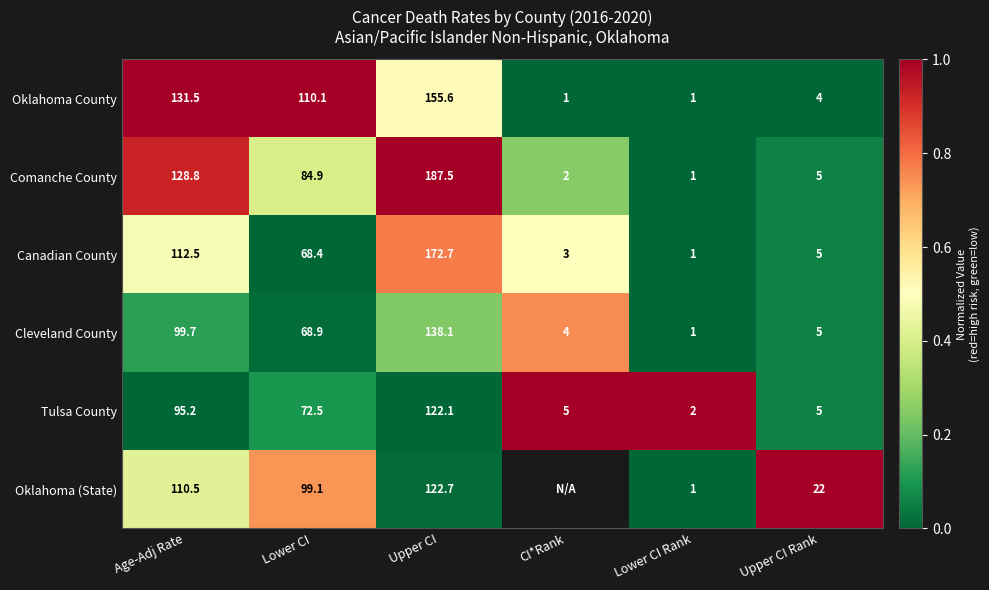

At Upper CI, list the series in order from smallest to largest.

Tulsa County, Oklahoma (State), Cleveland County, Oklahoma County, Canadian County, Comanche County